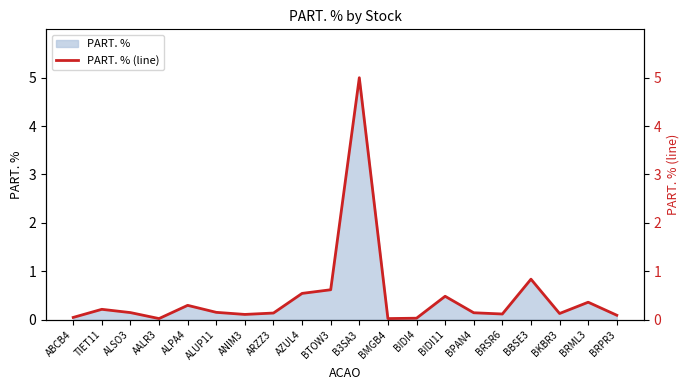

True or false: the data shows 0.9 at AZUL4.

False